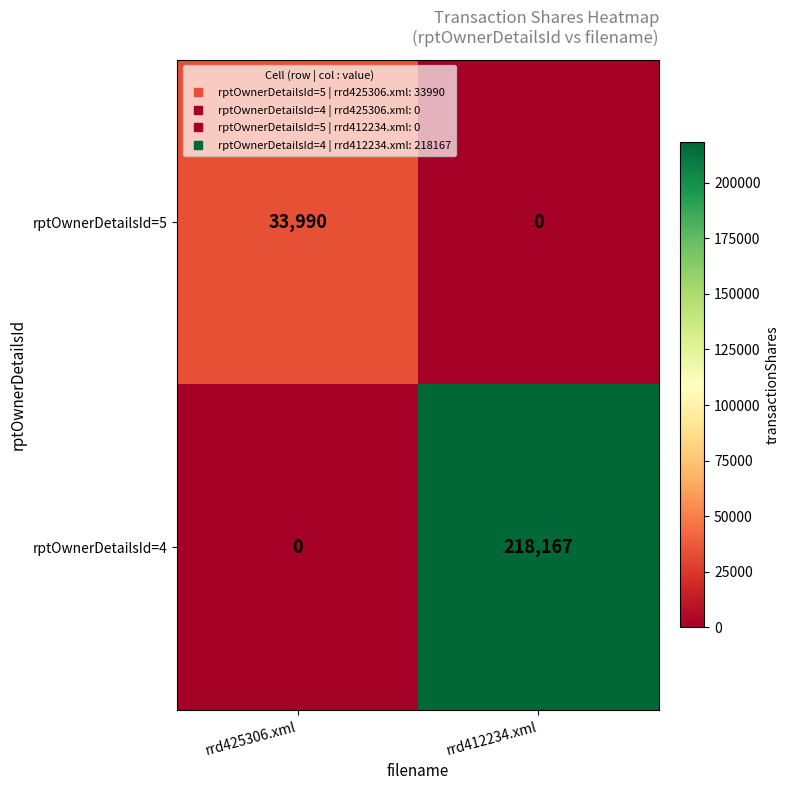

At which label is rptOwnerDetailsId=4 closest to 109083?

rrd425306.xml